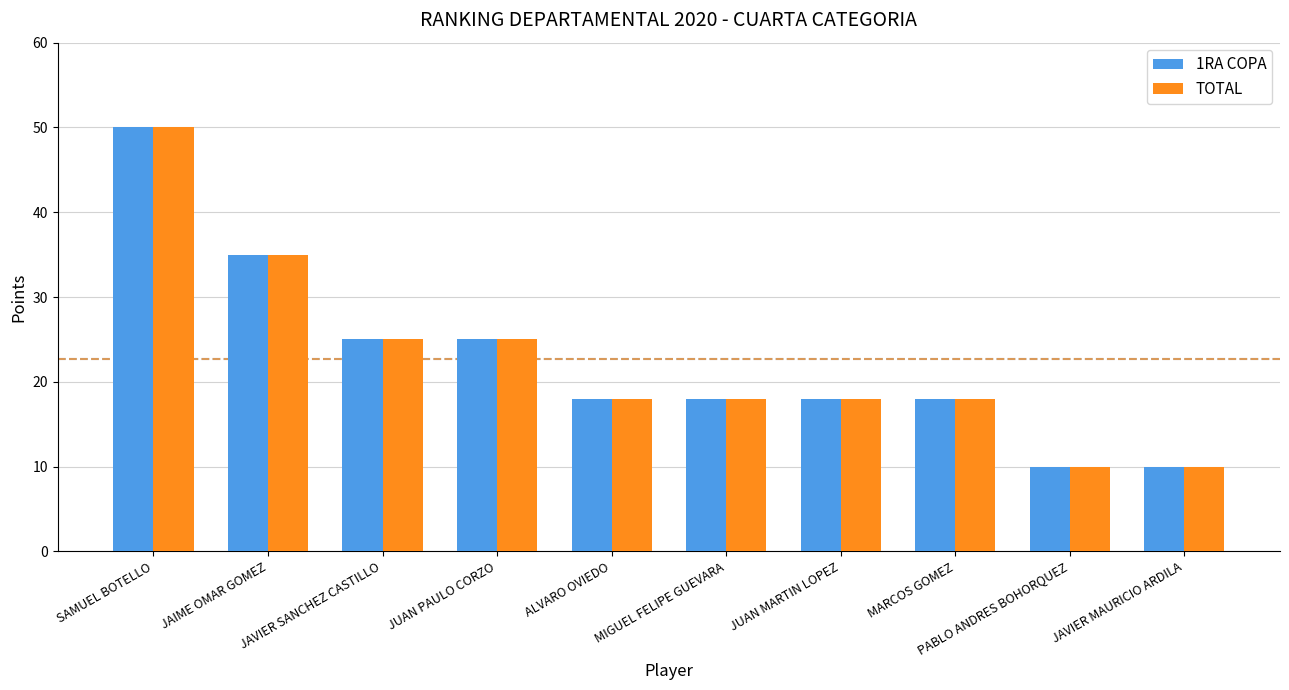

Is the value of 1RA COPA at SAMUEL BOTELLO greater than the value of TOTAL at JAVIER MAURICIO ARDILA?

Yes